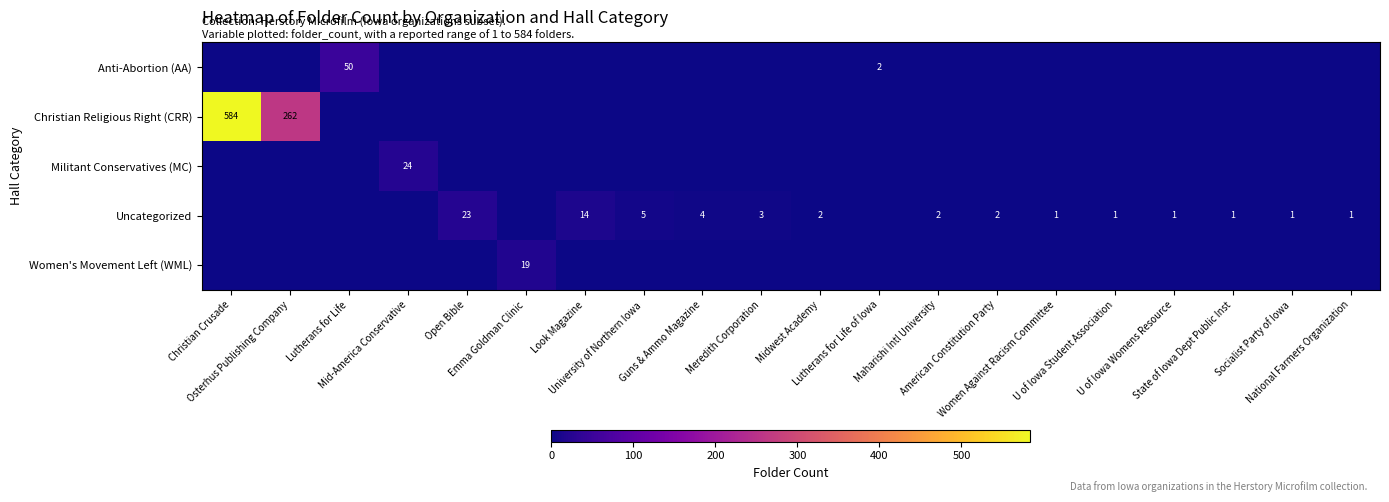

Which category has the lowest value in the Anti-Abortion (AA) series?

Christian Crusade